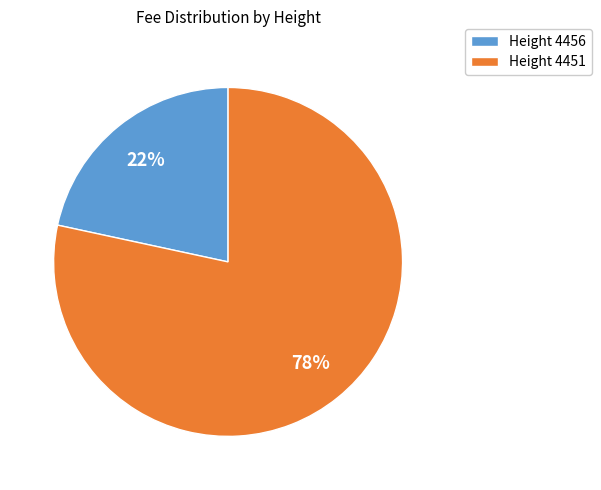

True or false: Height 4456 accounts for 22% of the total.

True